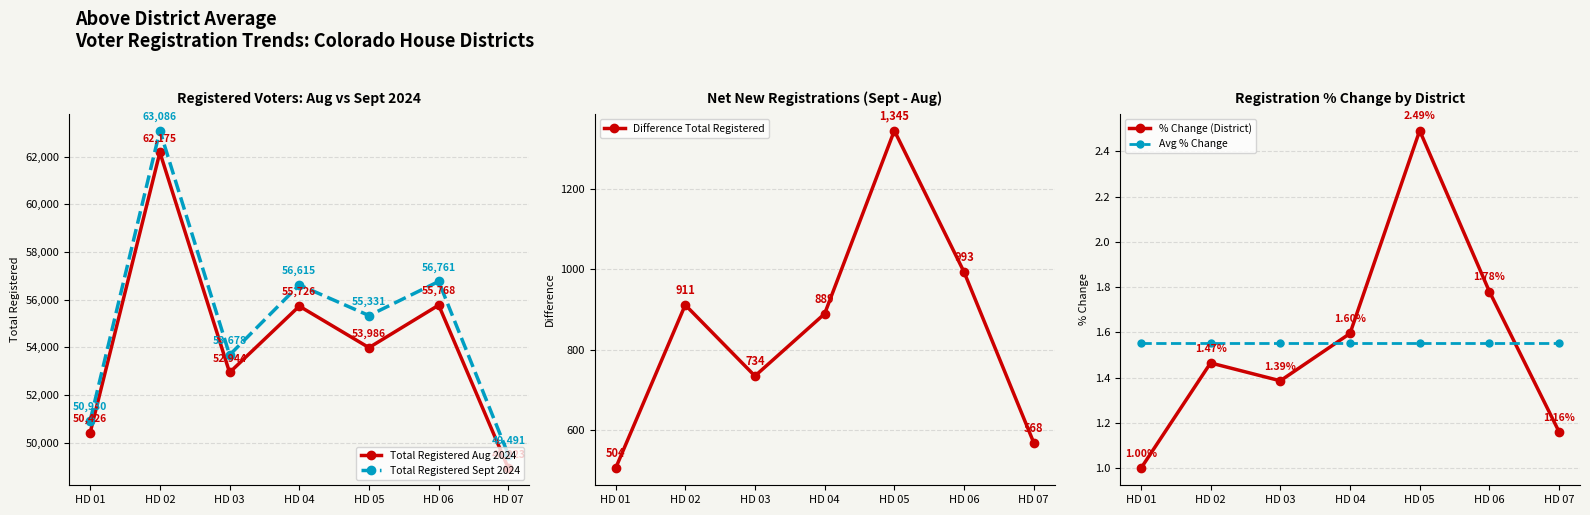

What is the difference between the highest and lowest values at HD 04?

56613.4